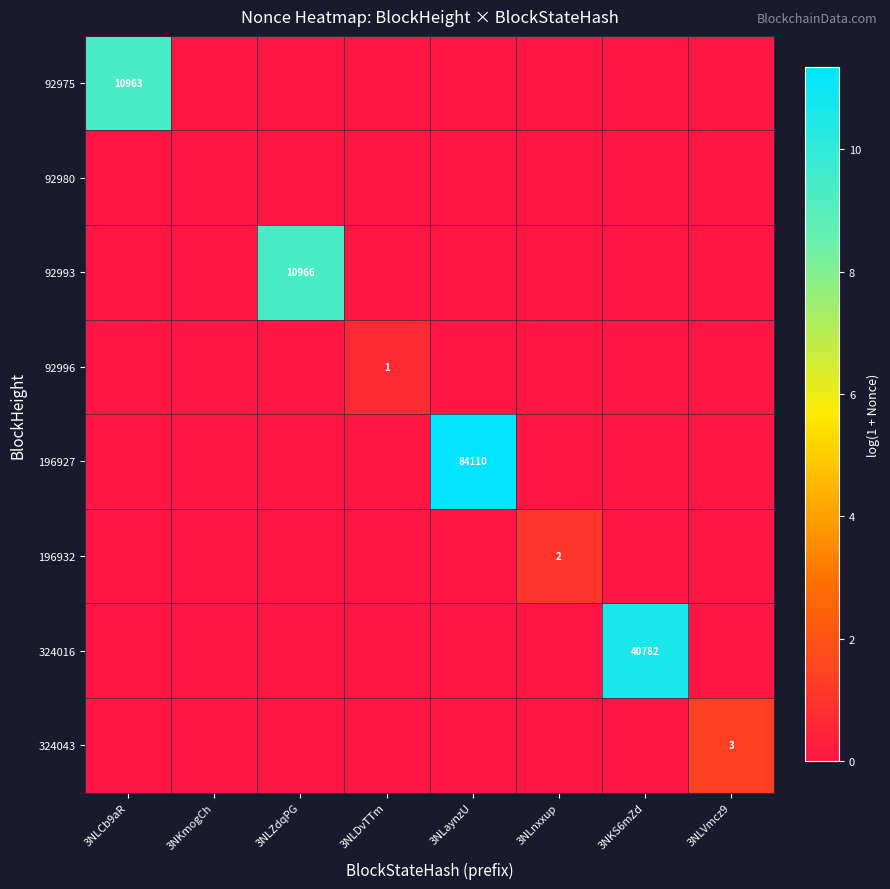

How many distinct data groups are displayed?

8